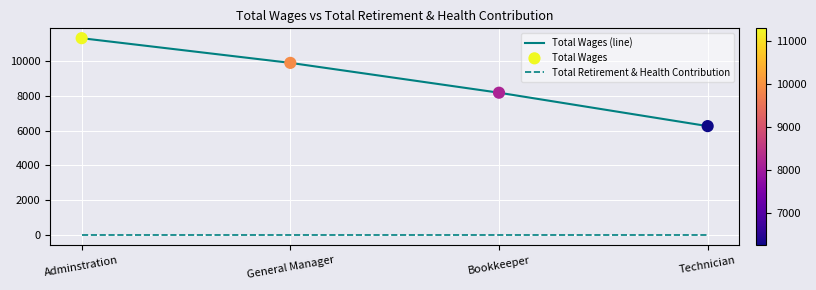

What is the total value across all series at Technician?

6252